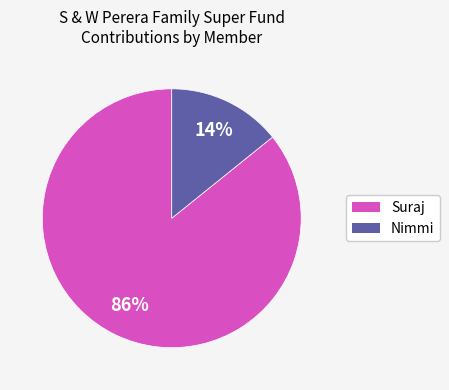

Is there any slice that represents more than half of the pie?

Yes